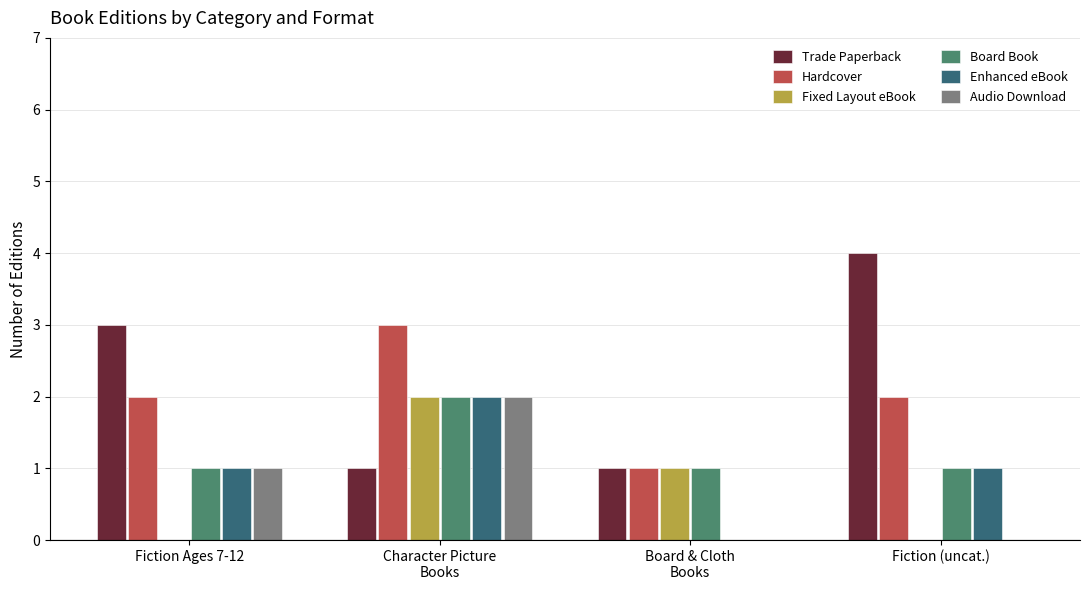

Reading left to right, what are all the values shown in this chart?

Trade Paperback: Fiction Ages 7-12=3	Character Picture
Books=1	Board & Cloth
Books=1	Fiction (uncat.)=4
Hardcover: Fiction Ages 7-12=2	Character Picture
Books=3	Board & Cloth
Books=1	Fiction (uncat.)=2
Fixed Layout eBook: Fiction Ages 7-12=0	Character Picture
Books=2	Board & Cloth
Books=1	Fiction (uncat.)=0
Board Book: Fiction Ages 7-12=1	Character Picture
Books=2	Board & Cloth
Books=1	Fiction (uncat.)=1
Enhanced eBook: Fiction Ages 7-12=1	Character Picture
Books=2	Board & Cloth
Books=0	Fiction (uncat.)=1
Audio Download: Fiction Ages 7-12=1	Character Picture
Books=2	Board & Cloth
Books=0	Fiction (uncat.)=0